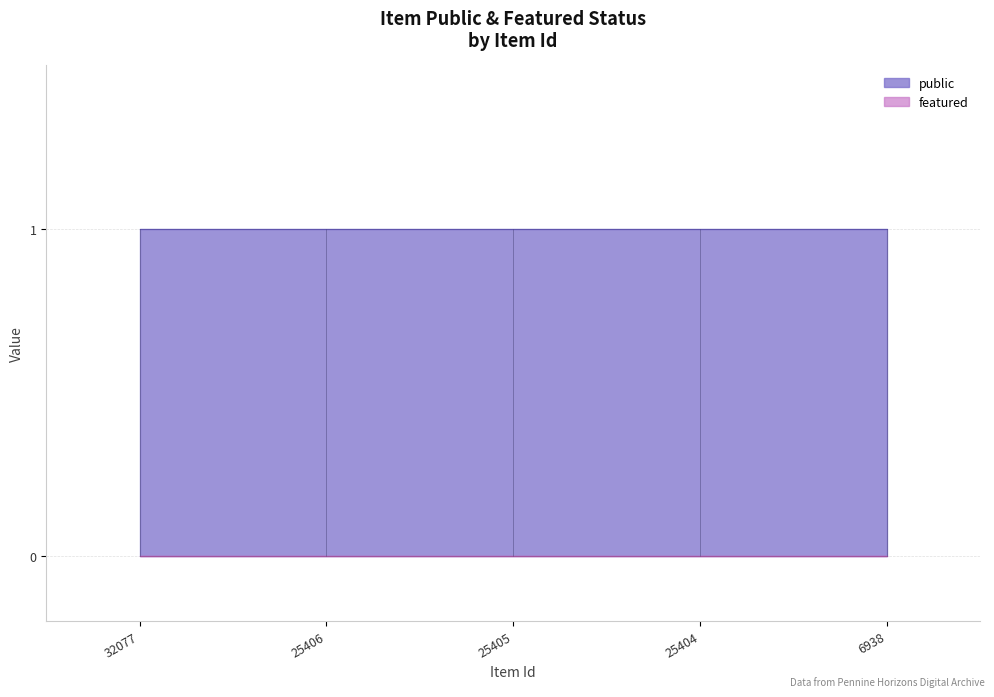

Which series changed the most between 25405 and 6938?

public